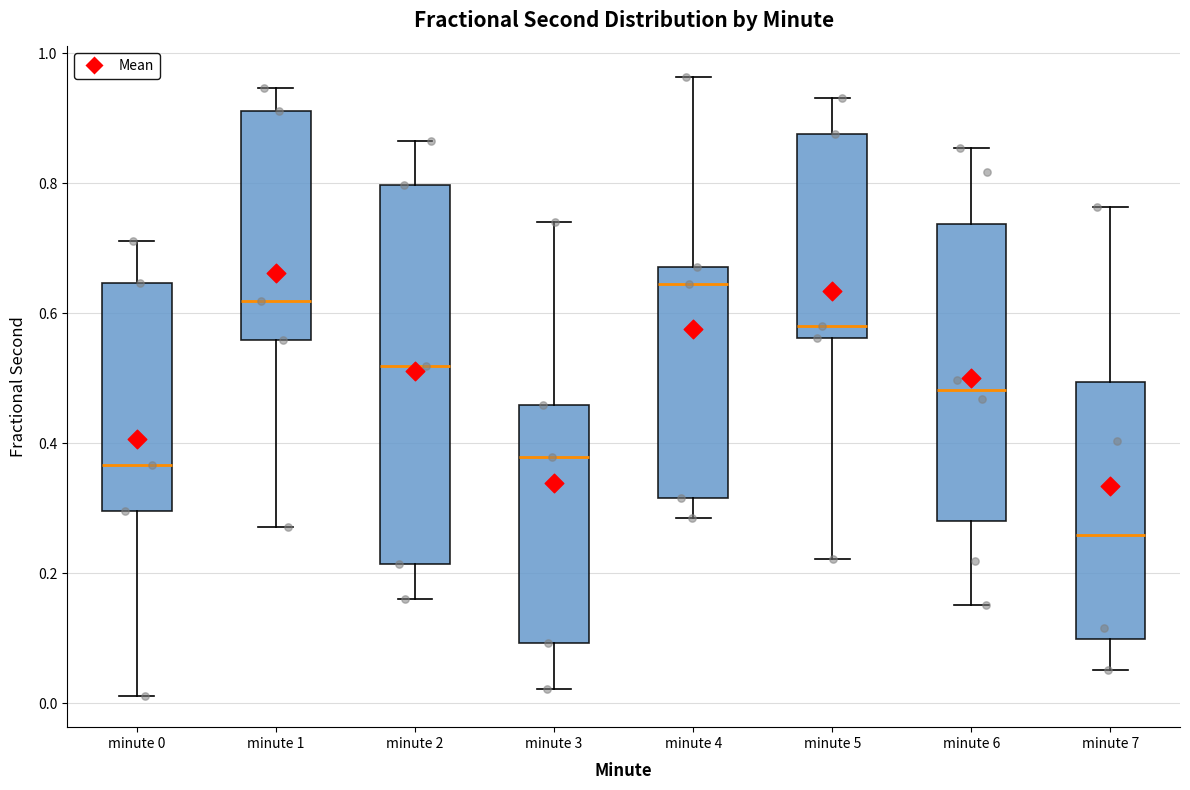

Reading left to right, read every box against the y-axis: the position of its median line, the range the box covers, and the ends of its whiskers. The values are not printed on the chart, so give them approximately, as read against the axis.

minute 0: median 0.36, box 0.30 to 0.64, whiskers 0.02 to 0.72
minute 1: median 0.62, box 0.56 to 0.92, whiskers 0.28 to 0.94
minute 2: median 0.52, box 0.22 to 0.80, whiskers 0.16 to 0.86
minute 3: median 0.38, box 0.10 to 0.46, whiskers 0.02 to 0.74
minute 4: median 0.64, box 0.32 to 0.68, whiskers 0.28 to 0.96
minute 5: median 0.58, box 0.56 to 0.88, whiskers 0.22 to 0.94
minute 6: median 0.48, box 0.28 to 0.74, whiskers 0.16 to 0.86
minute 7: median 0.26, box 0.10 to 0.50, whiskers 0.06 to 0.76